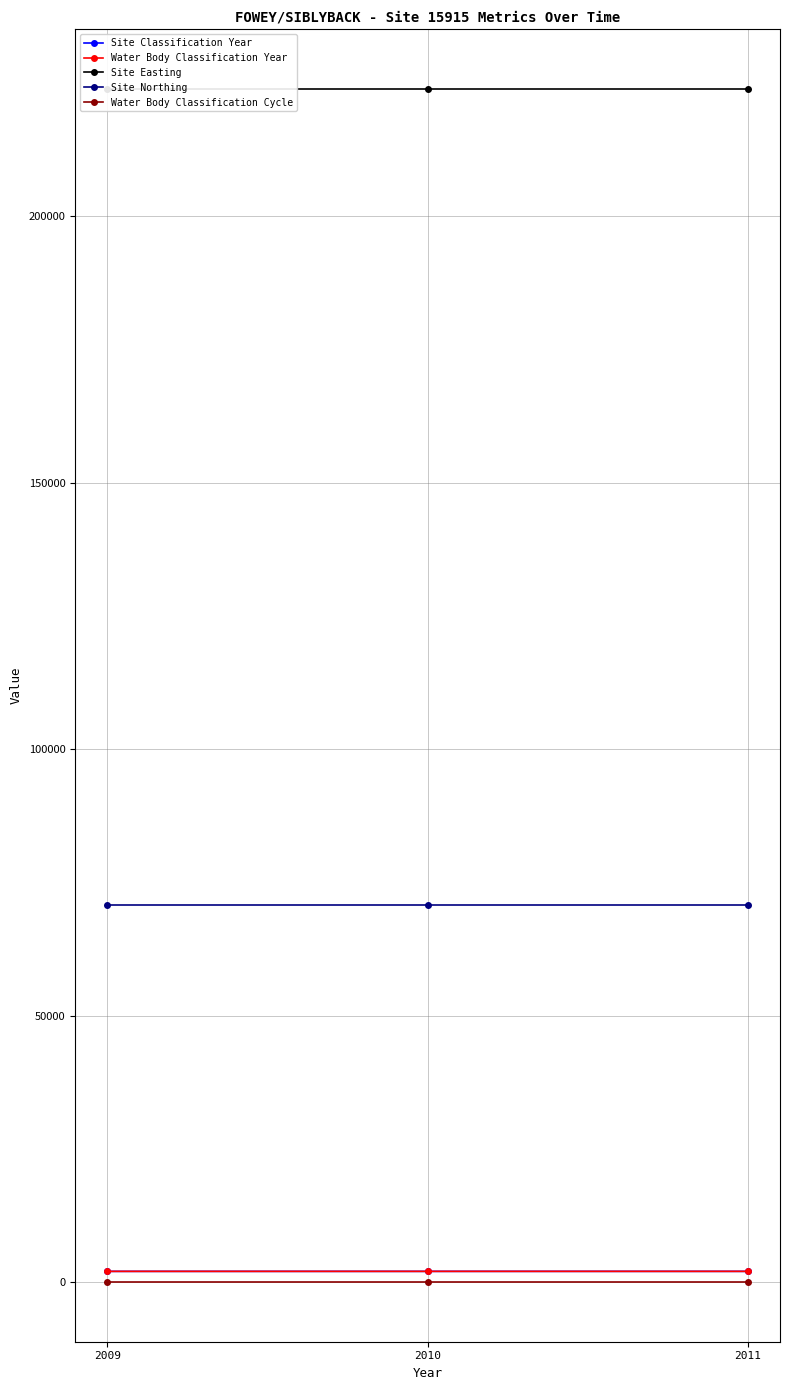

What are all the series names shown in the legend?

Site Classification Year, Water Body Classification Year, Site Easting, Site Northing, Water Body Classification Cycle